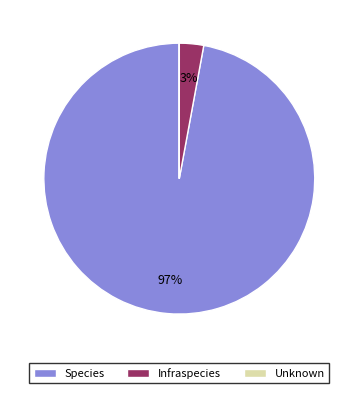

Which category accounts for the majority?

Species